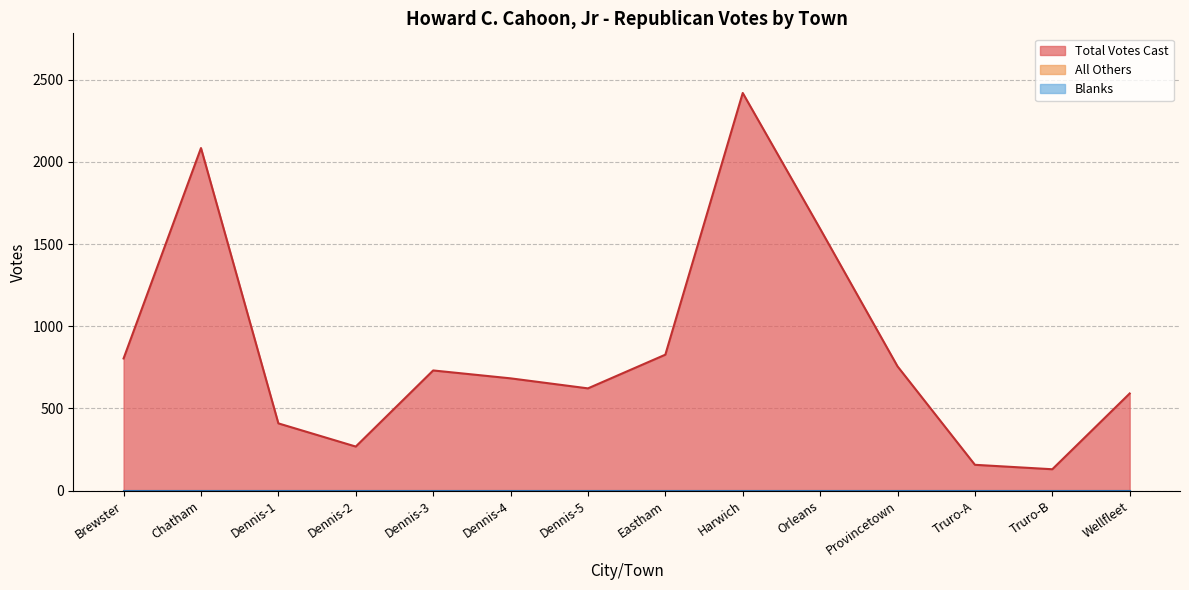

Does the chart display data point markers on the line(s)?

No